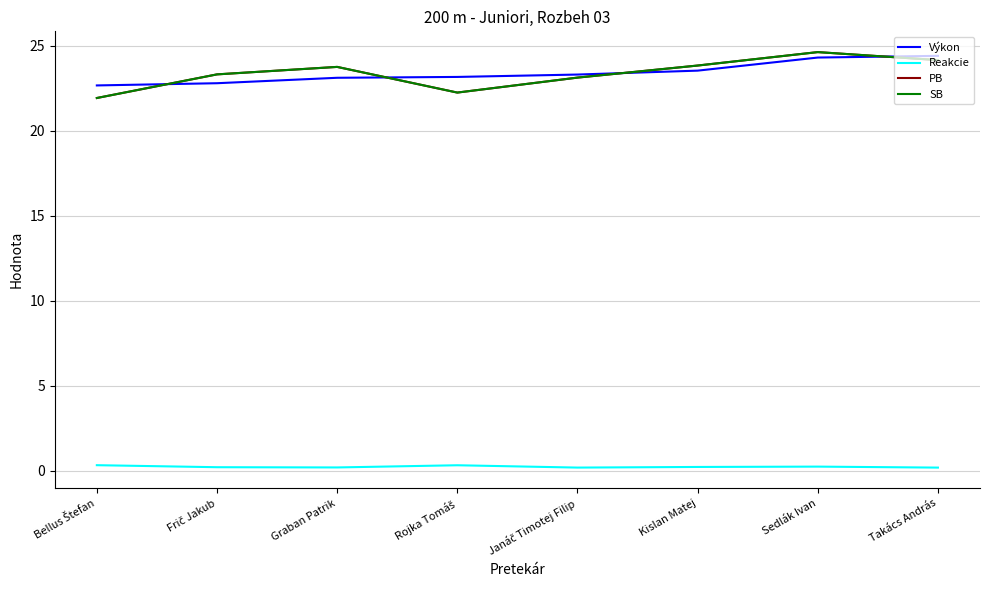

Is this an area chart (filled region under the line)?

No